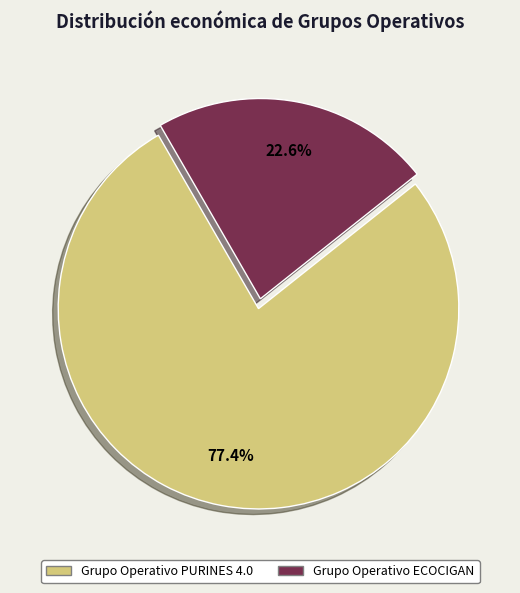

Which category accounts for the majority?

Grupo Operativo PURINES 4.0